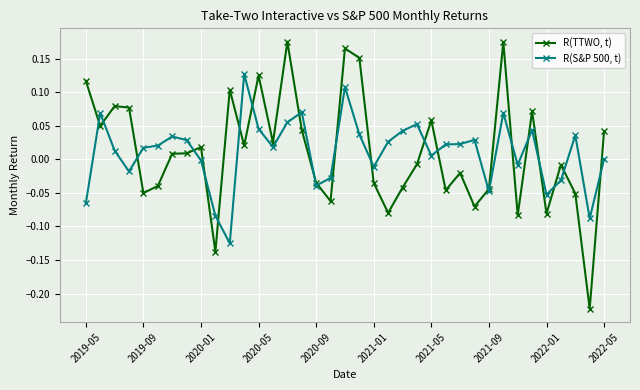

Is this an area chart (filled region under the line)?

No